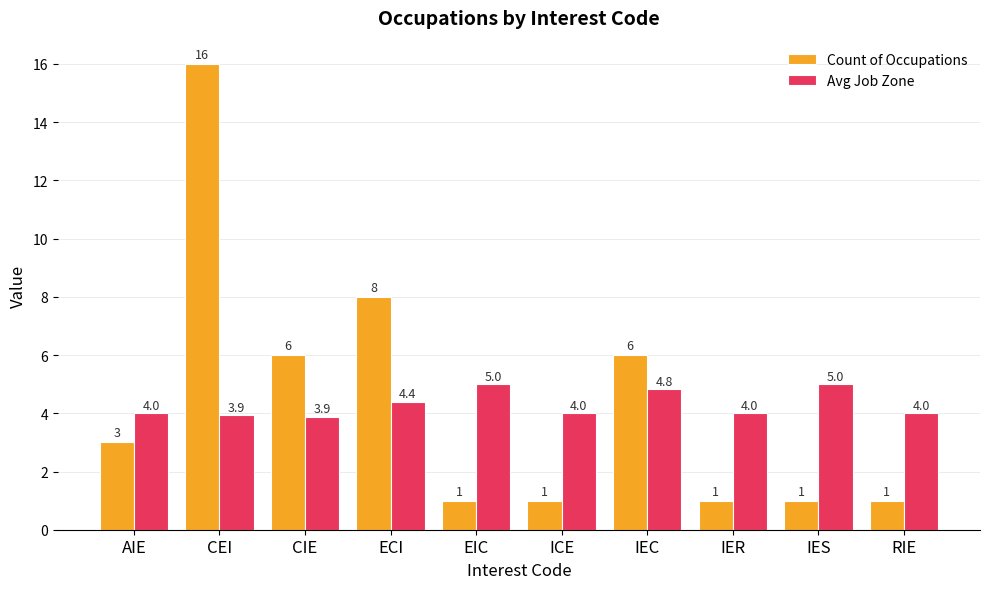

What is the spread (max minus min) of values at IES?

4.0